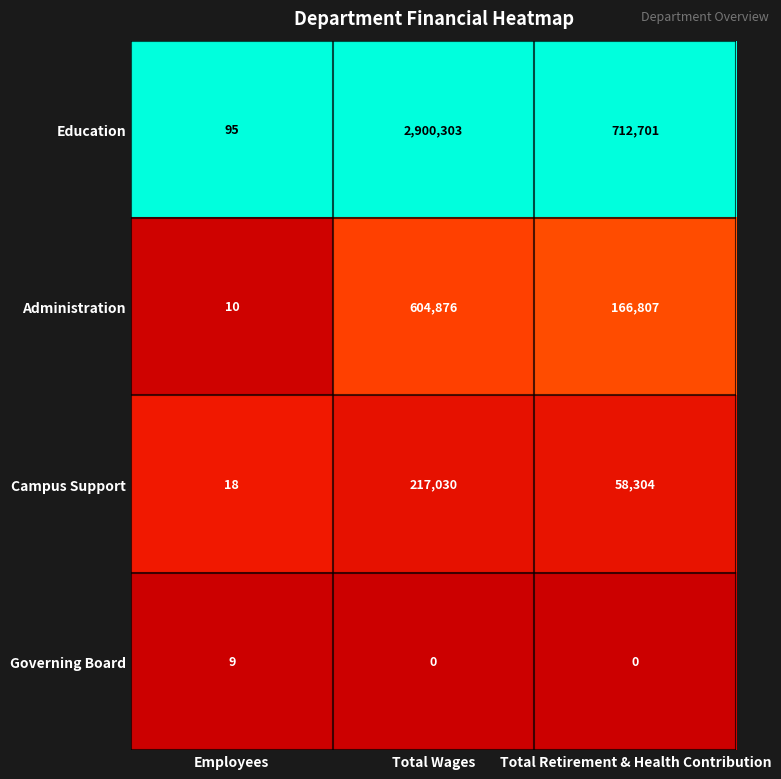

Is it true that Governing Board equals -4 at Total Retirement & Health Contribution?

False